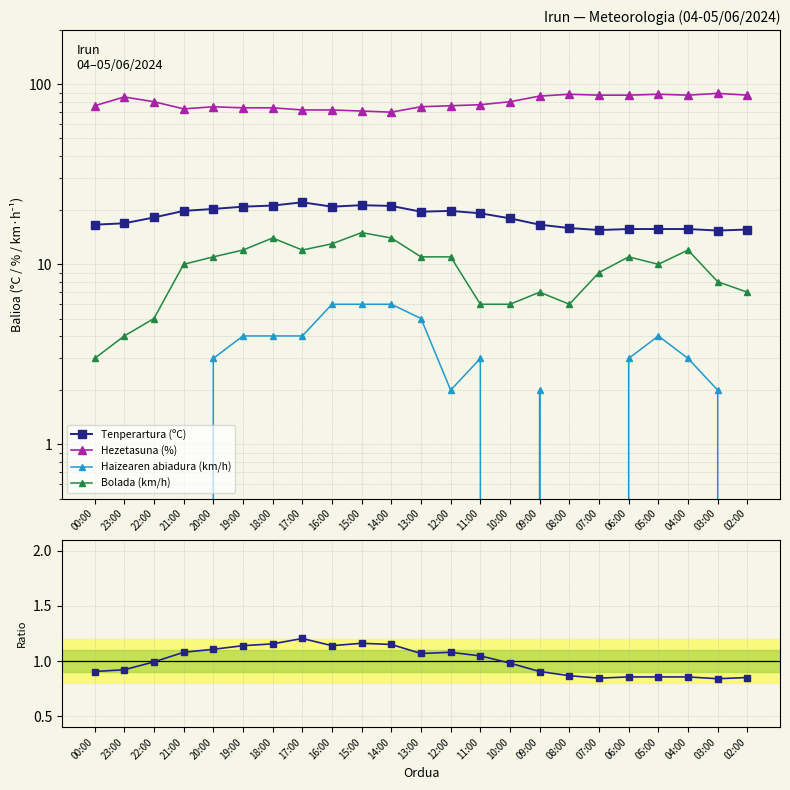

True or false: Hezetasuna (%) and Tenperartura (ºC) intersect in this chart.

False